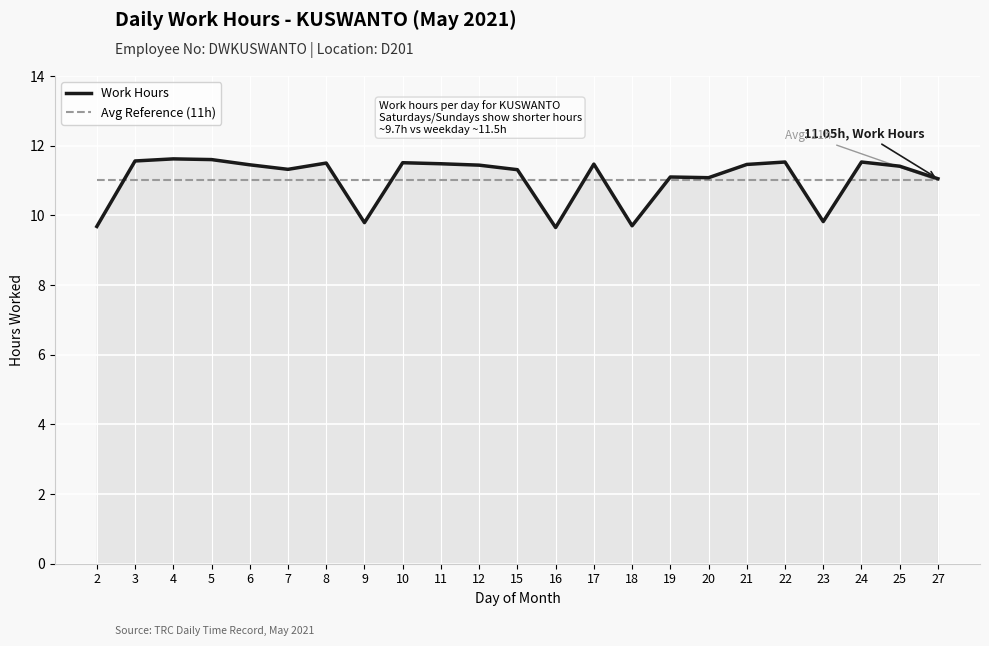

What is the smallest value displayed?

9.7